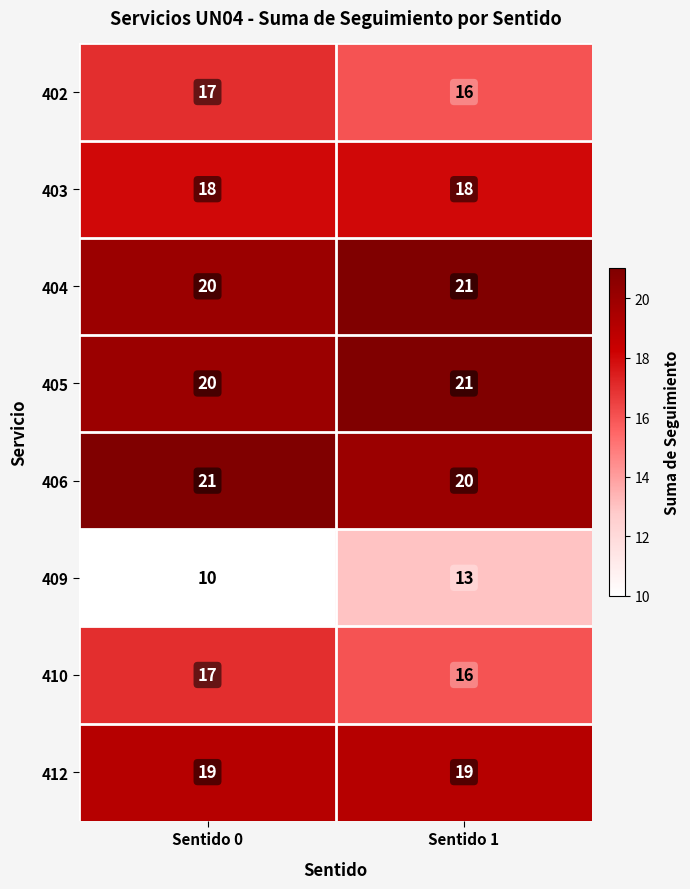

Where is 404 nearest to the value 20?

Sentido 0